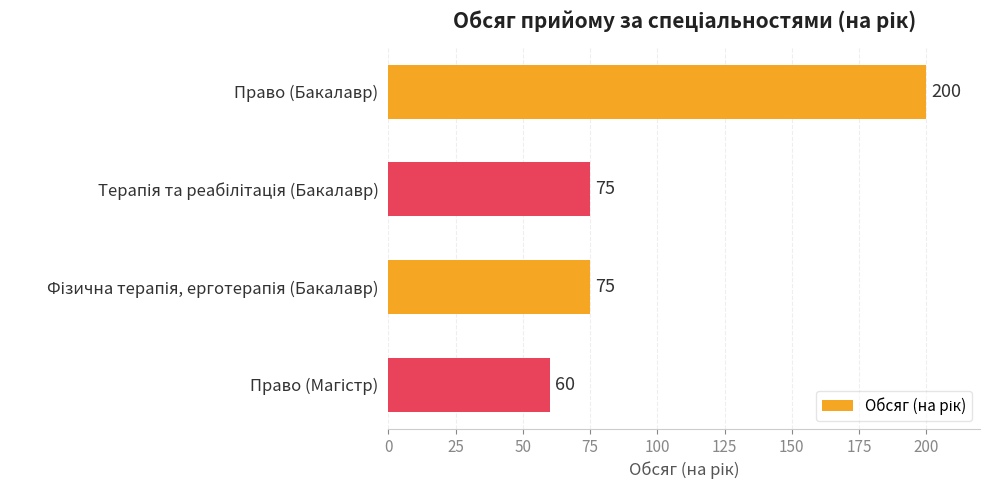

True or false: the data shows 114 at Право (Бакалавр).

False